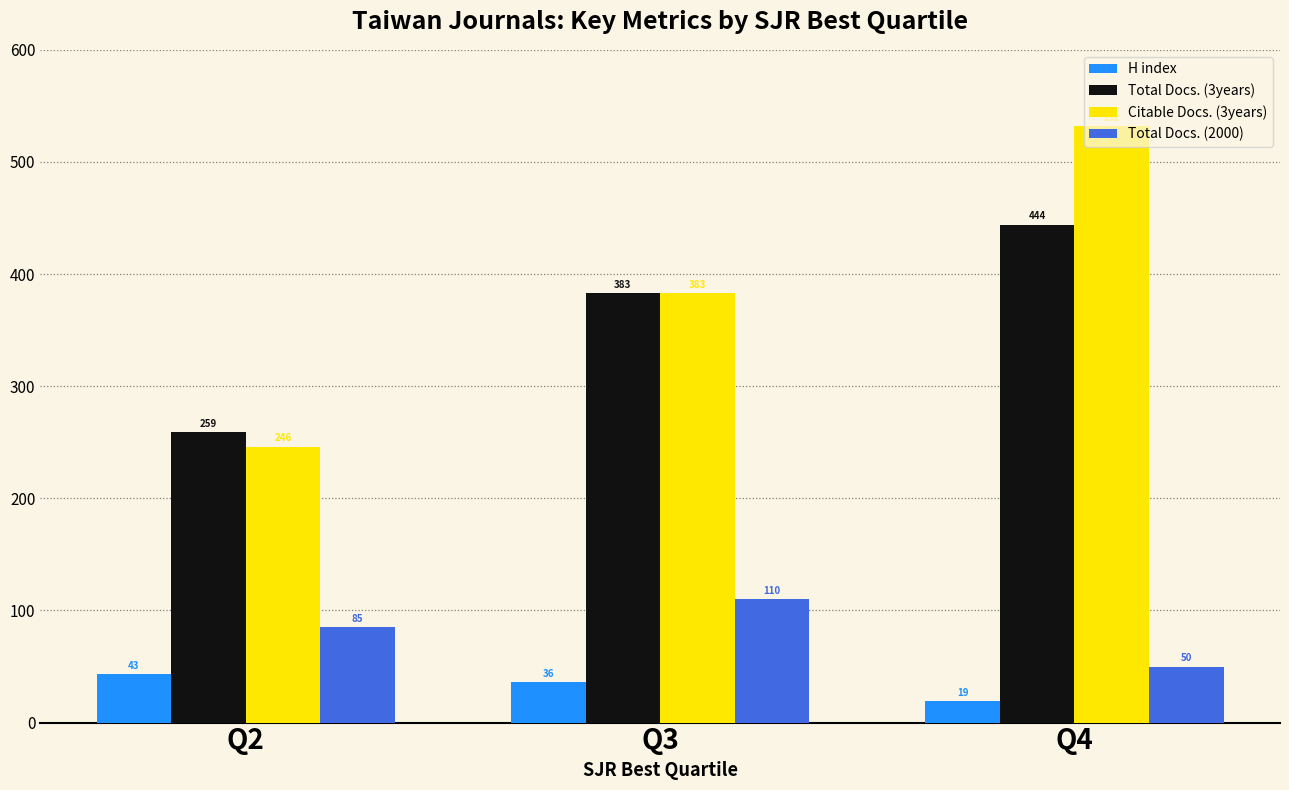

Is it true that Total Docs. (3years) equals 135 at Q2?

False